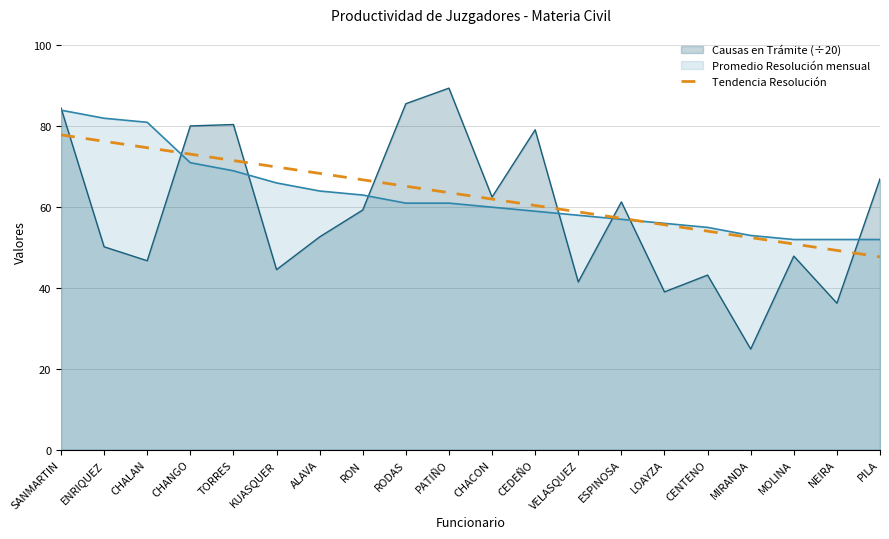

Which label corresponds to the largest value in the chart?

PATIÑO